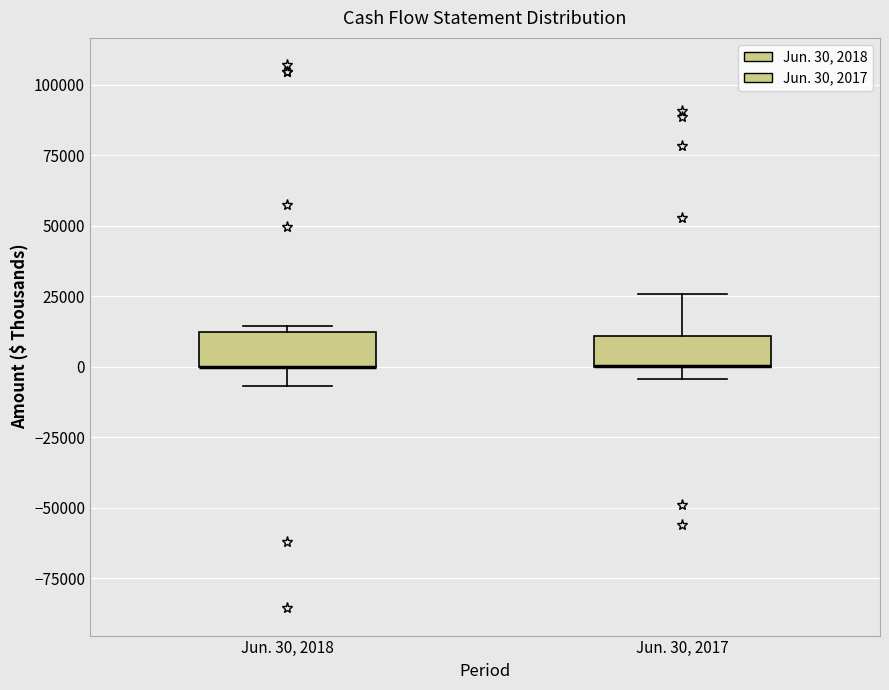

Reading left to right, read every box against the y-axis: the position of its median line, the range the box covers, and the ends of its whiskers. The values are not printed on the chart, so give them approximately, as read against the axis.

Jun. 30, 2018: median 0 (drawn on the box's lower edge), box 0 to 10000, whiskers -5000 to 15000
Jun. 30, 2017: median 0 (drawn on the box's lower edge), box 0 to 10000, whiskers -5000 to 25000